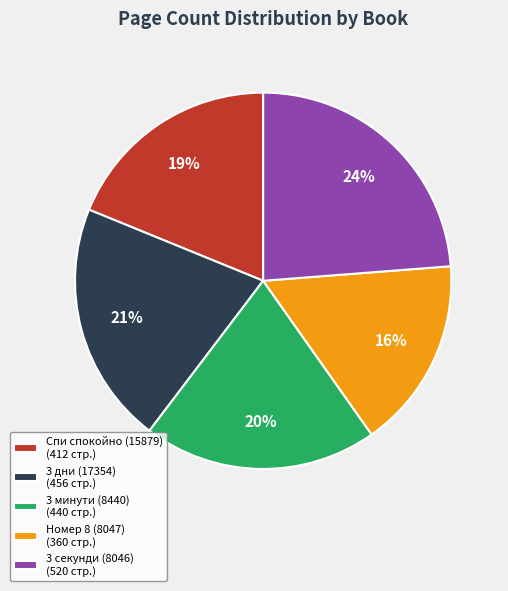

Combined, do Спи спокойно (15879) (412 стр.) and 3 секунди (8046) (520 стр.) account for over 50%?

No